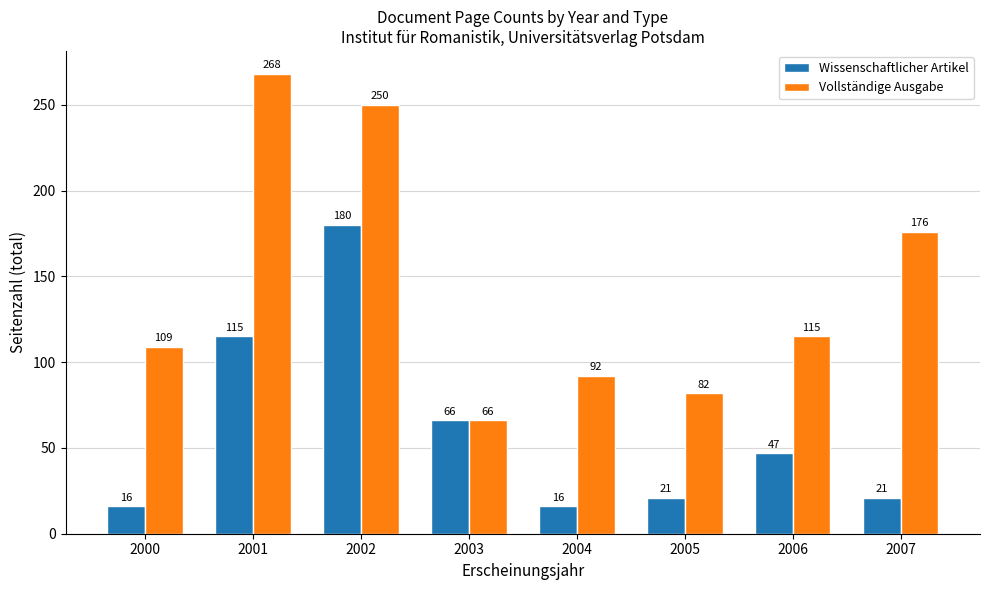

What are all the series names shown in the legend?

Wissenschaftlicher Artikel, Vollständige Ausgabe